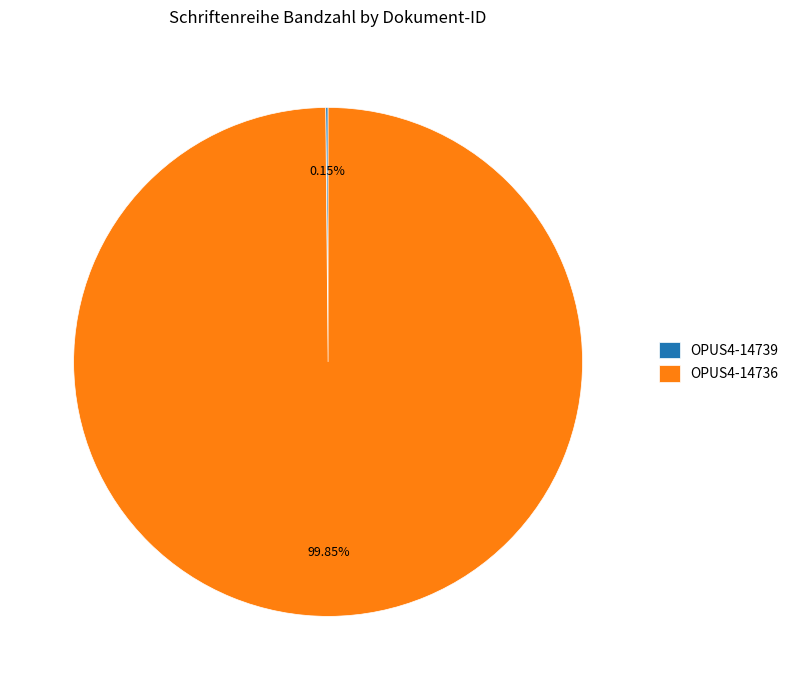

Is there any slice that represents more than half of the pie?

Yes